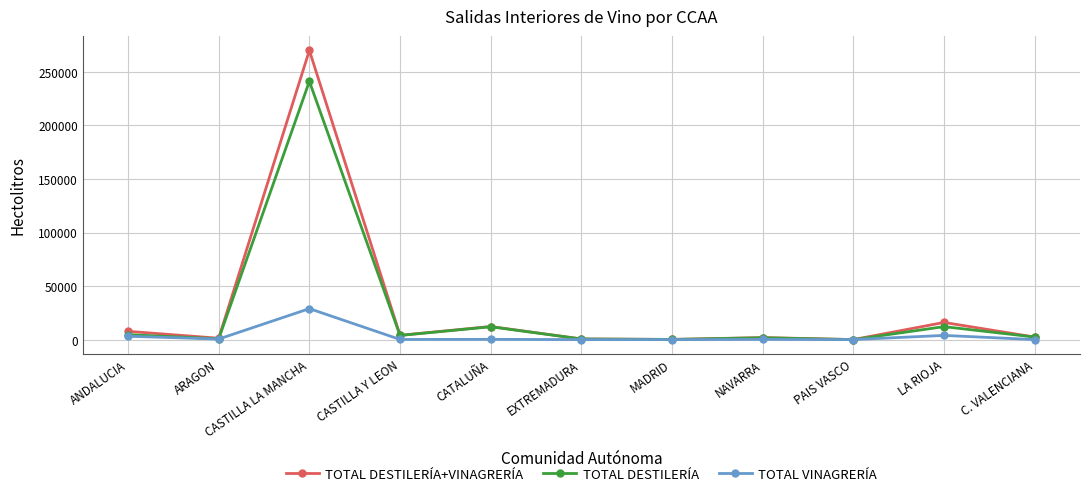

True or false: TOTAL DESTILERÍA has more than 0 points higher than both neighbors.

True